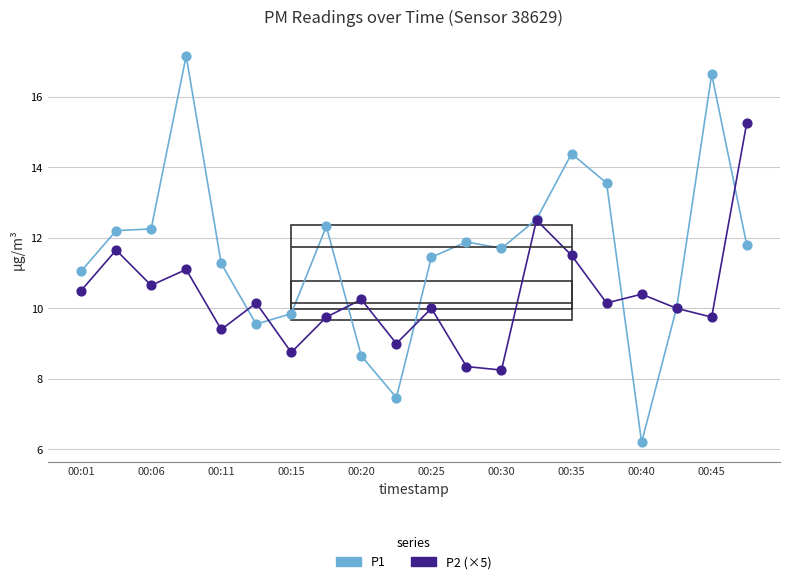

Which series has the largest total across all categories?

P1